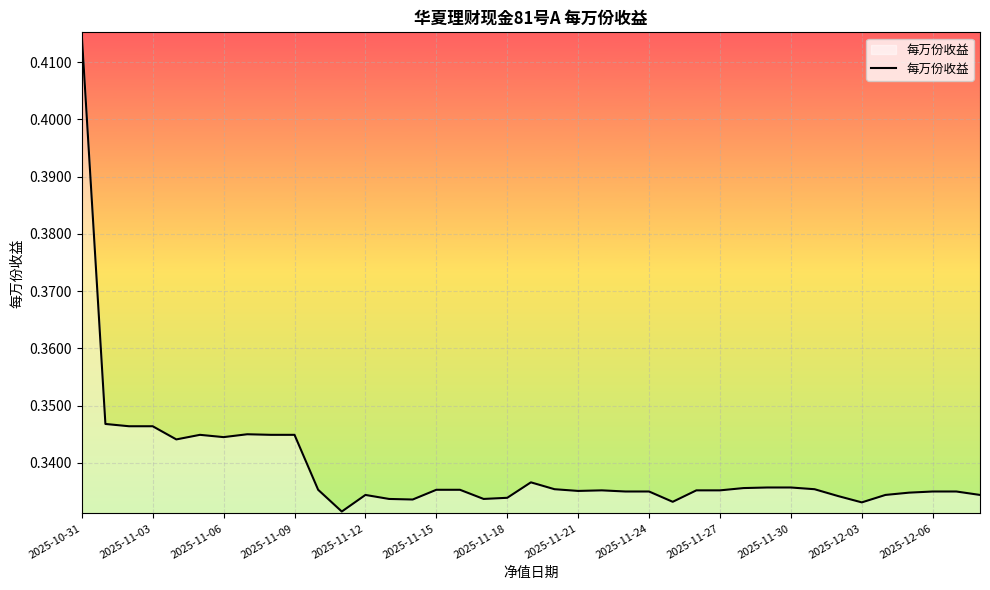

Is this an area chart (filled region under the line)?

Yes